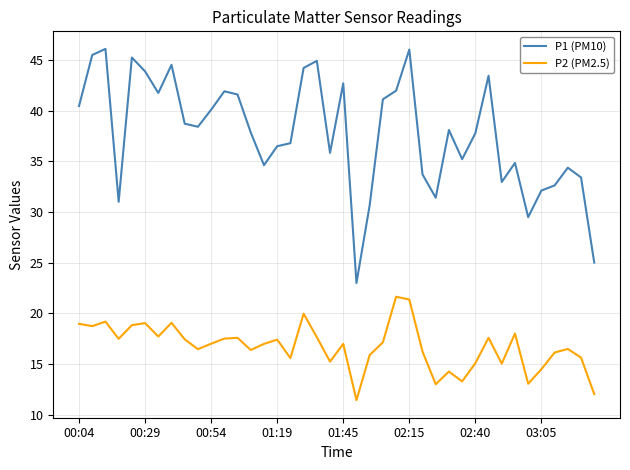

What is the sum of all P2 (PM2.5) values?

669.6